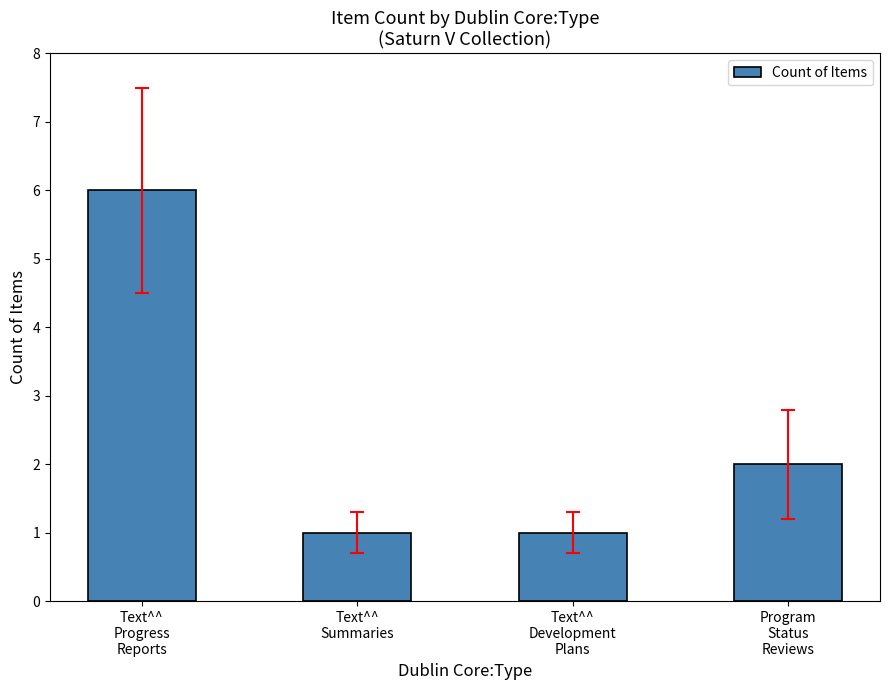

Where does the data first go above 2?

Text^^
Progress
Reports